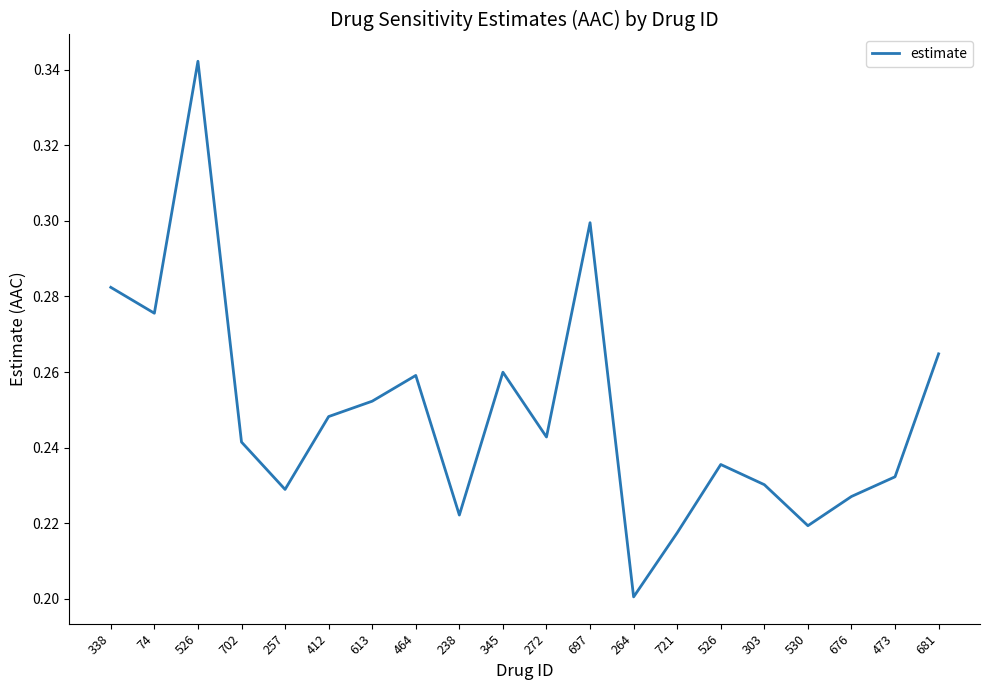

Between 681 and 702, which is larger?

681